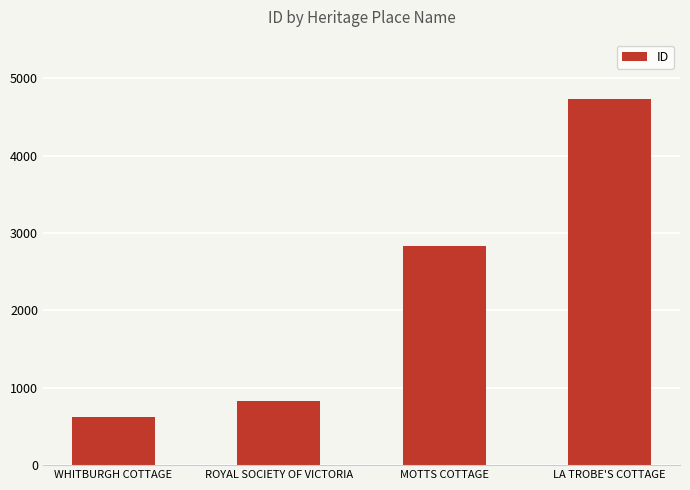

Between ROYAL SOCIETY OF VICTORIA and WHITBURGH COTTAGE, which is larger?

ROYAL SOCIETY OF VICTORIA